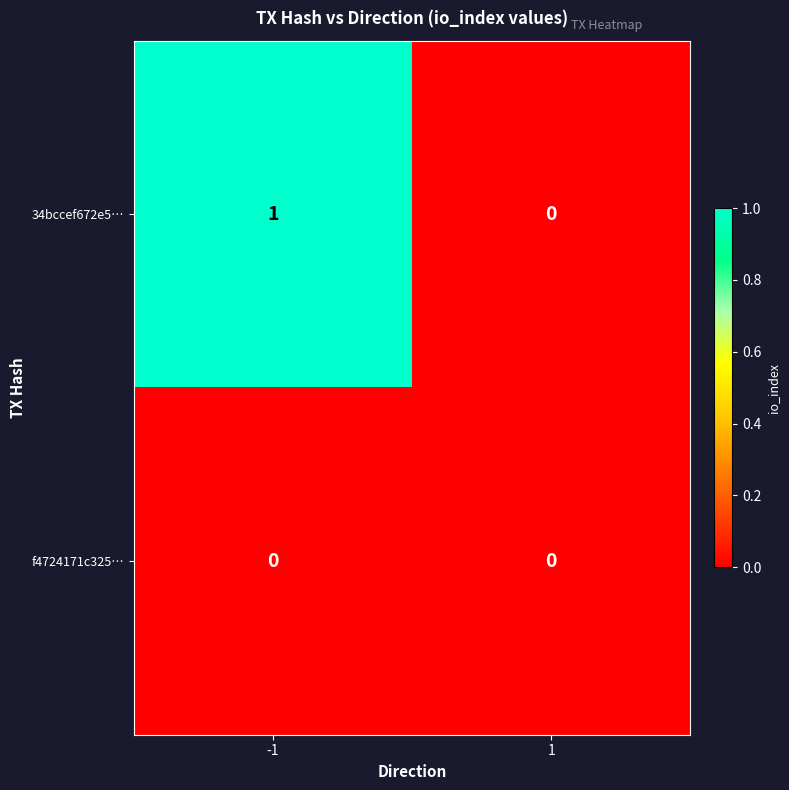

List the series in order of their peak value, highest first.

34bccef672e5…, f4724171c325…